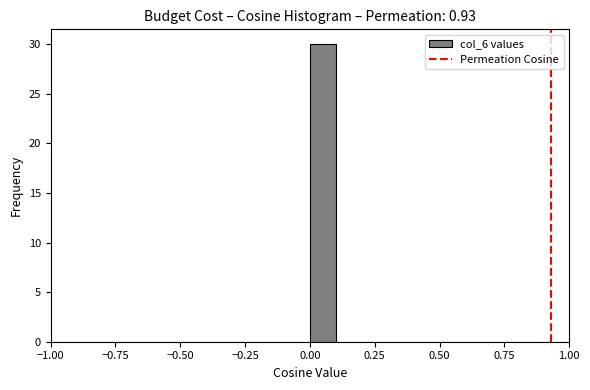

Around what value on the x-axis is the tallest bar? Give the approximate position of its centre, as read against the axis.

0.05